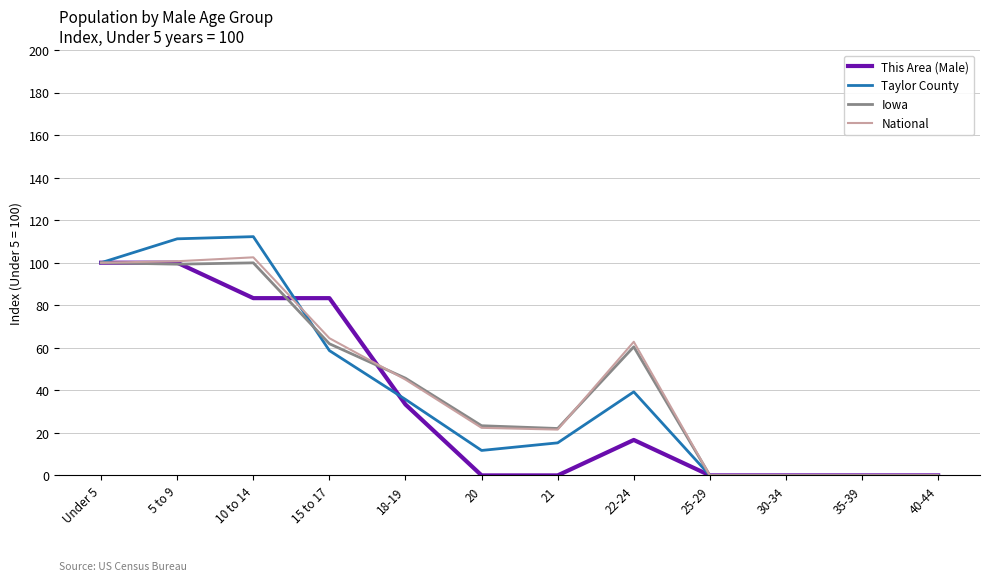

In Taylor County, how many points are higher than both neighbors (excluding endpoints)?

2